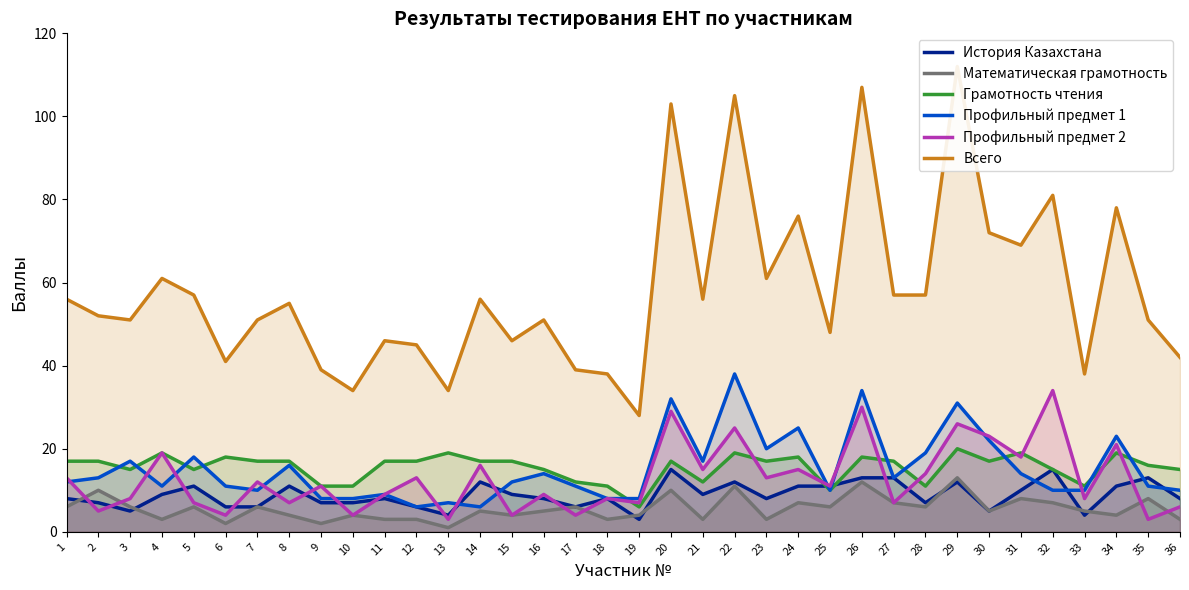

Does the chart display data point markers on the line(s)?

No